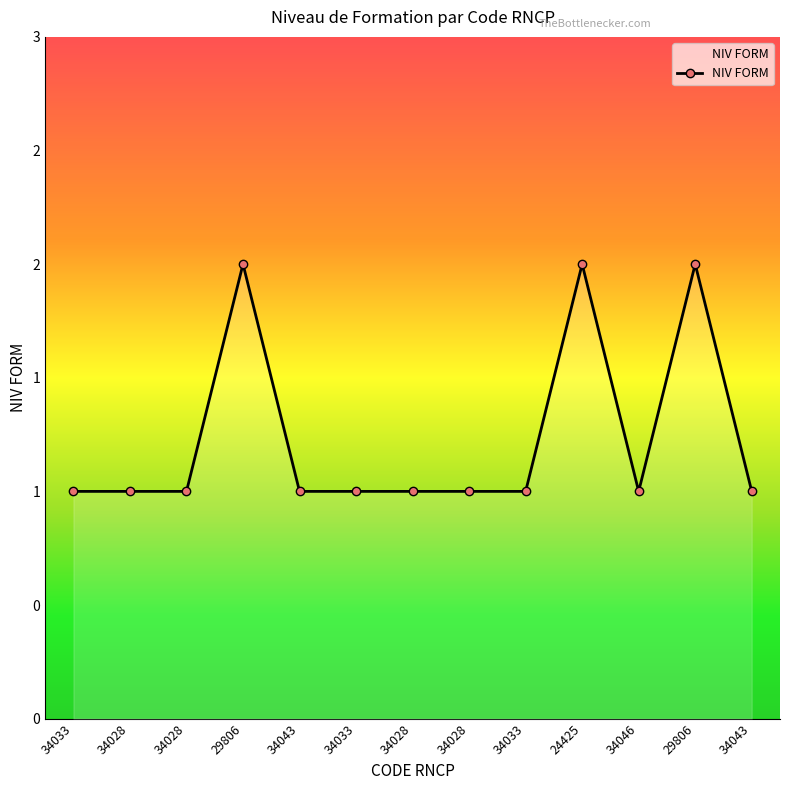

Does the chart have visible grid lines?

No